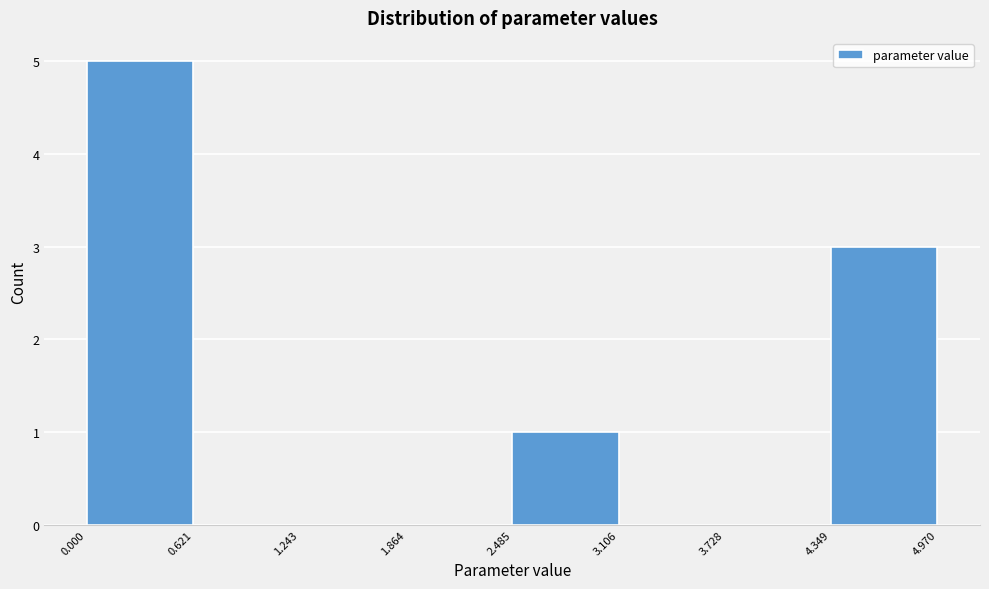

Reading left to right, transcribe this chart: for each bar, give the range it covers on the x-axis and its height. The values are not printed on the chart, so give them approximately, as read against the axis.

0.000 to 0.621: 5
0.621 to 1.243: 0
1.243 to 1.864: 0
1.864 to 2.485: 0
2.485 to 3.106: 1
3.106 to 3.728: 0
3.728 to 4.349: 0
4.349 to 4.970: 3